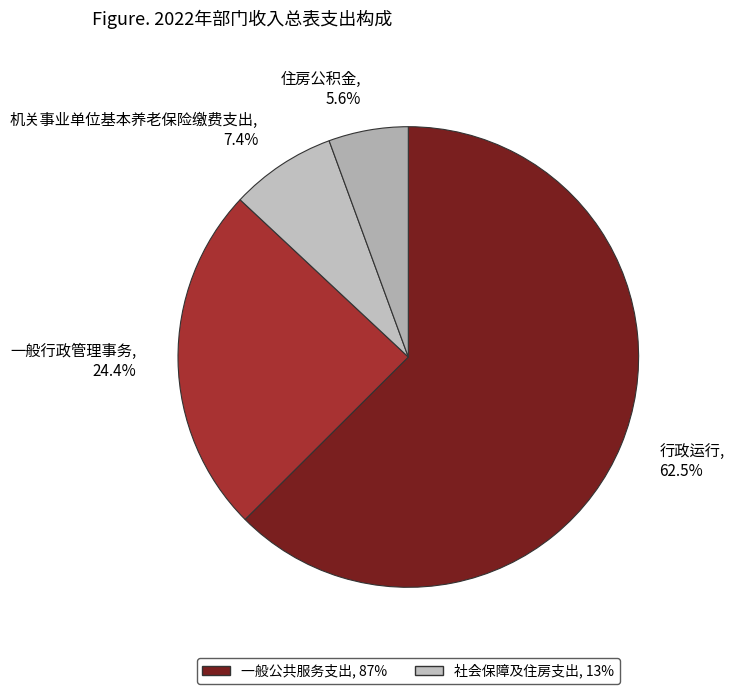

To the nearest percent, what portion does 机关事业单位基本养老保险缴费支出 represent?

7%